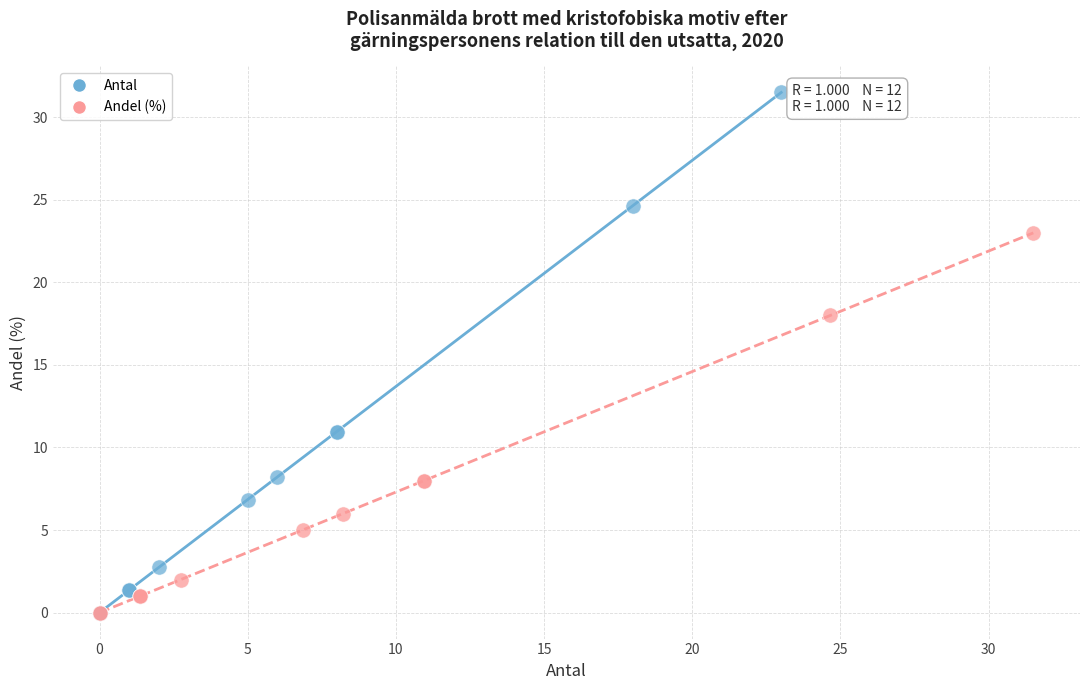

Which series has the widest spread of Y values?

Antal